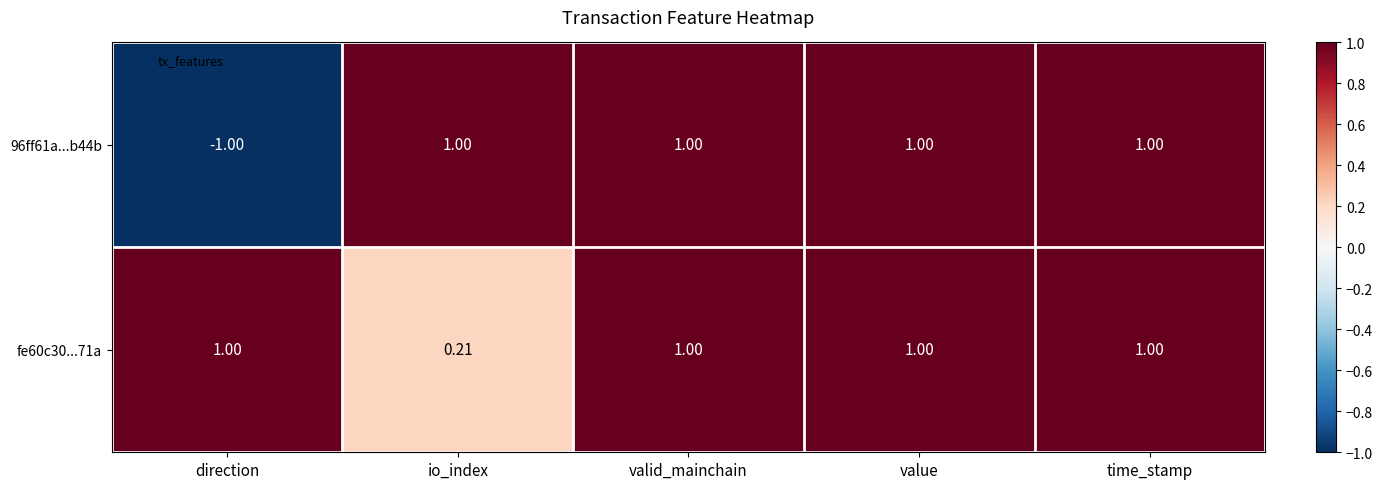

At which category does the chart reach its minimum across all series?

direction